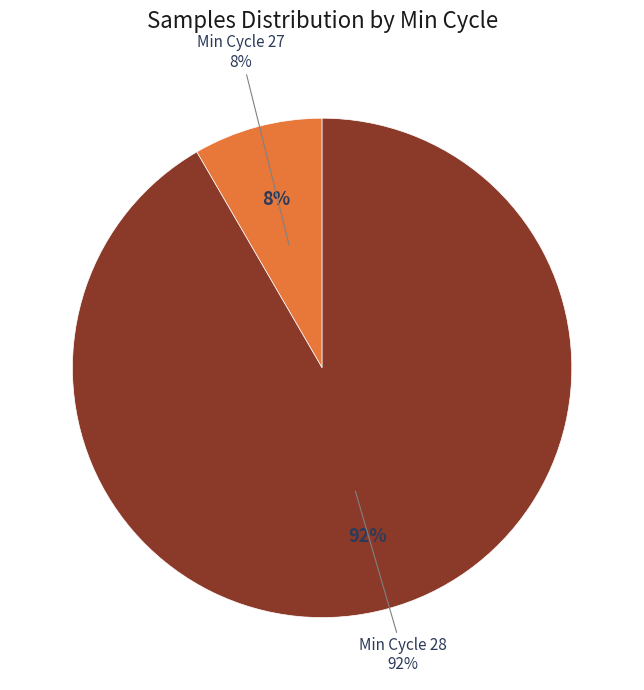

True or false: 28 accounts for 3% of the total.

False